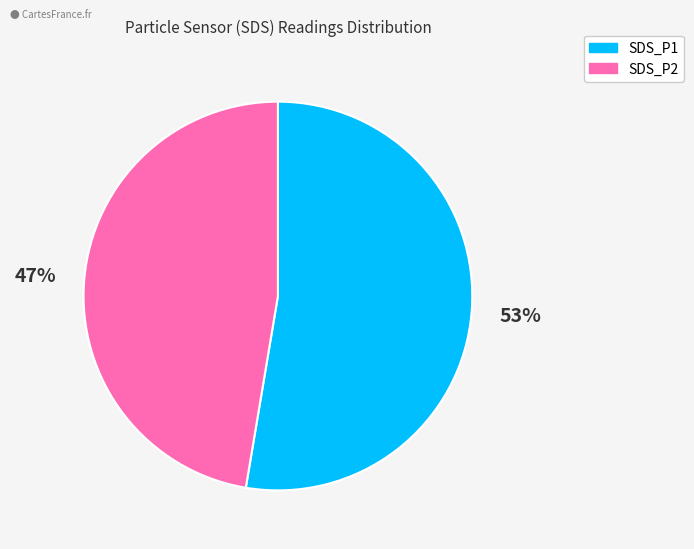

Does SDS_P1 account for over 50% of the chart?

Yes